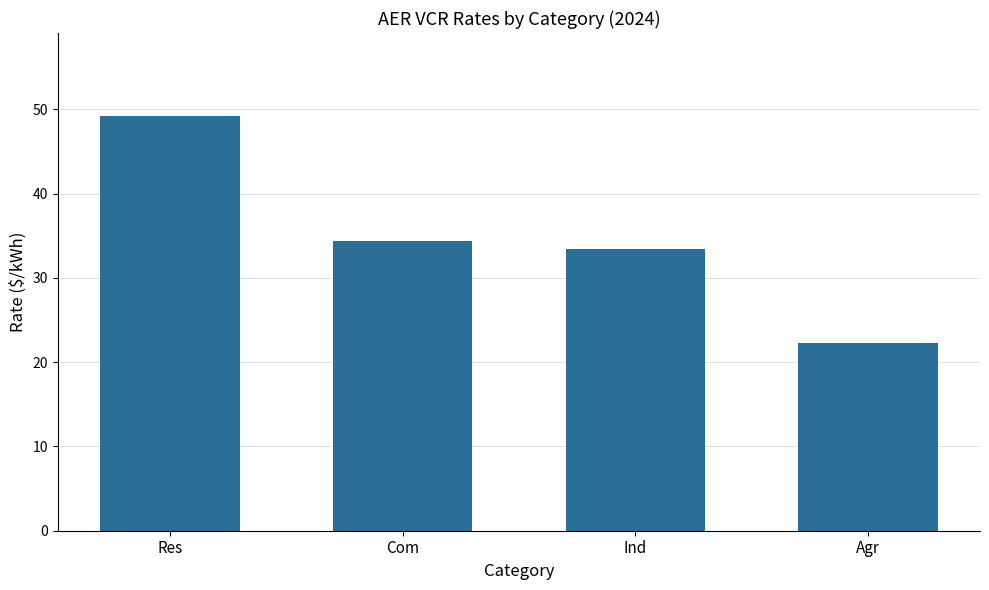

What is the change in value from Com to Agr?

-12.1